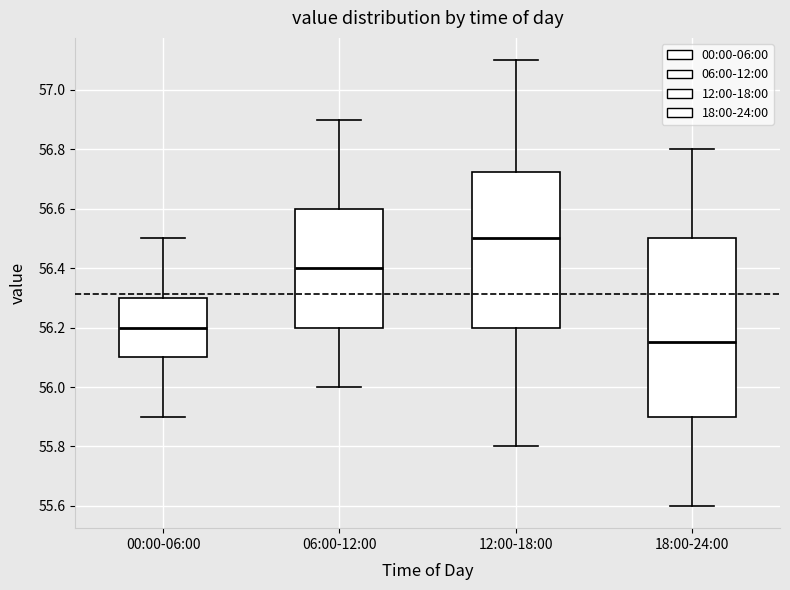

Which box is the tallest, from its lower edge to its upper edge?

18:00-24:00